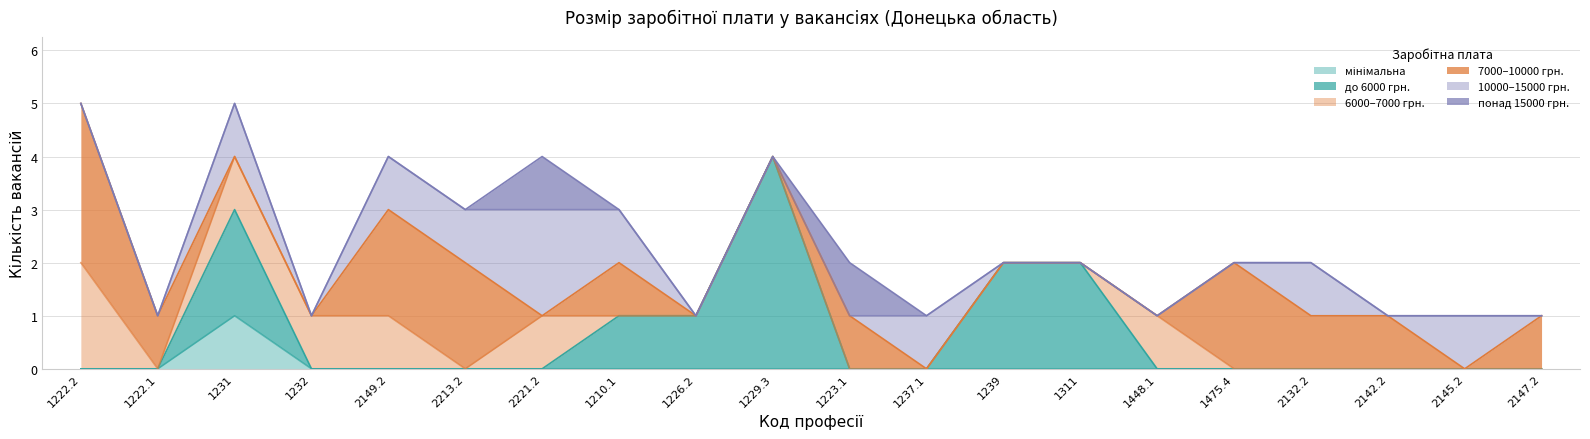

Is the value of понад 15000 грн. at 1222.2 greater than the value of 7000–10000 грн. at 1311?

No